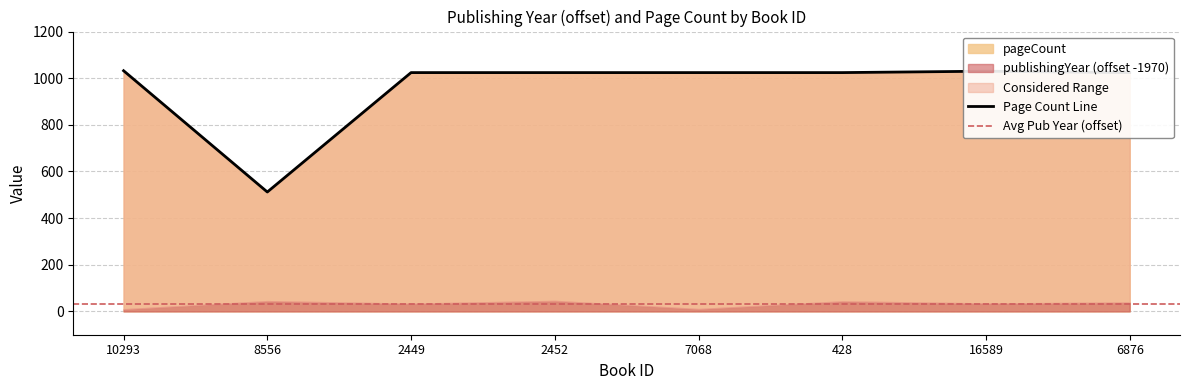

Which category has the lowest value across all series?

8556